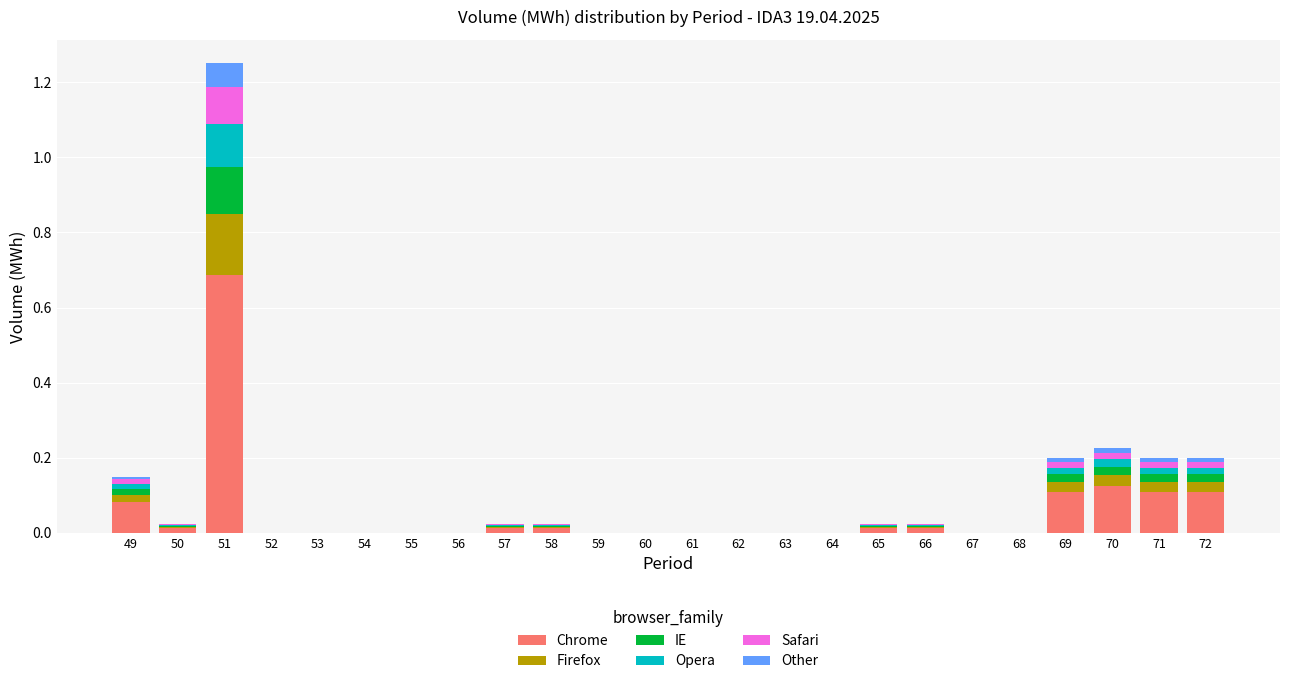

At which category is the sum across all series the highest?

51